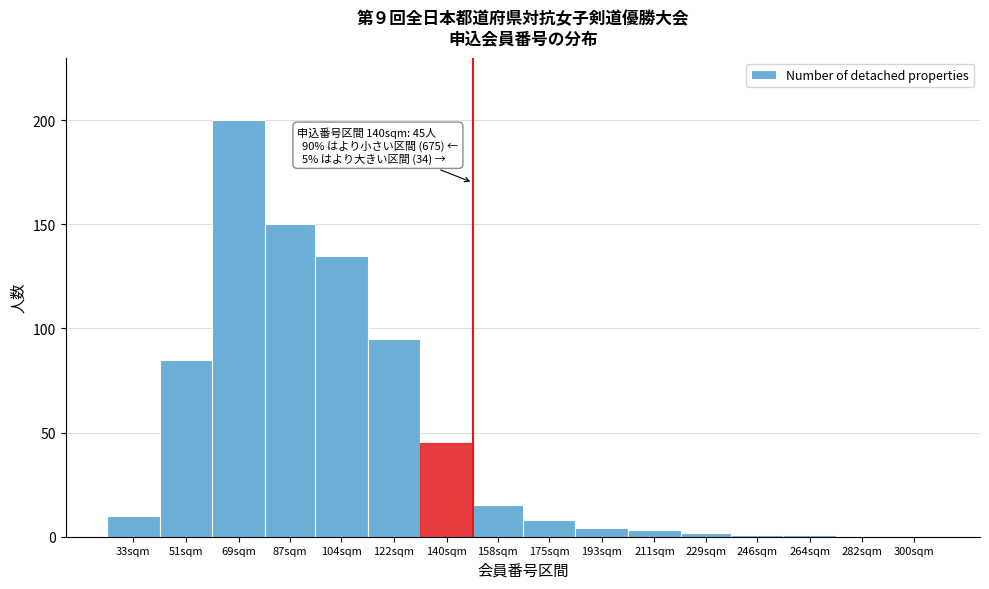

Reading left to right, what are all the values shown in this chart?

33sqm=10	51sqm=85	69sqm=200	87sqm=150	104sqm=135	122sqm=95	140sqm=45	158sqm=15	175sqm=8	193sqm=4	211sqm=3	229sqm=2	246sqm=1	264sqm=1	282sqm=0	300sqm=0